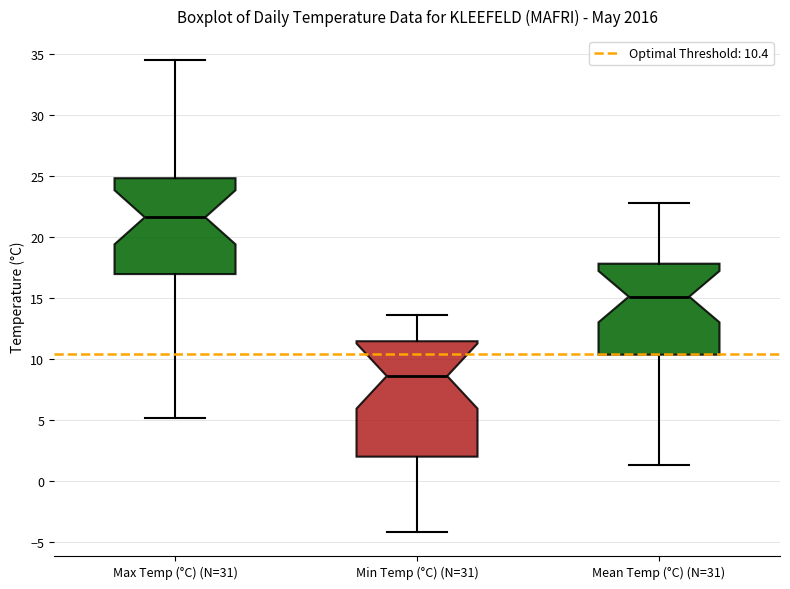

Where is the upper edge of the box for Max Temp (°C) (N=31) on the y-axis? The values are not printed on the chart, so give them approximately, as read against the axis.

25.0